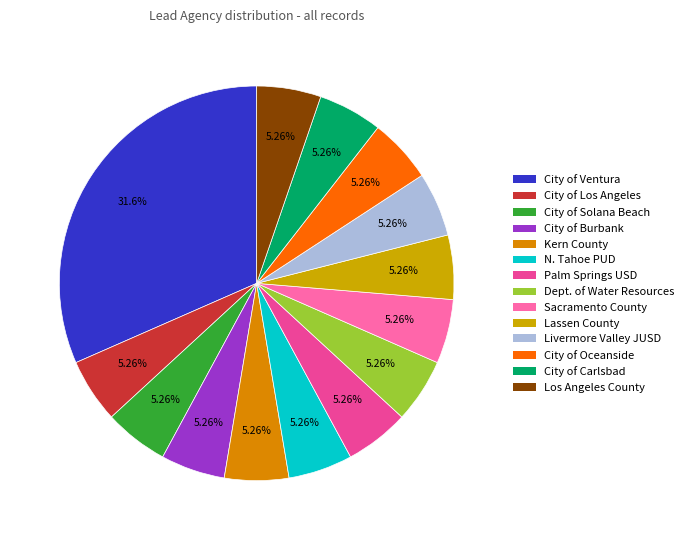

Count the number of slices in the pie.

14